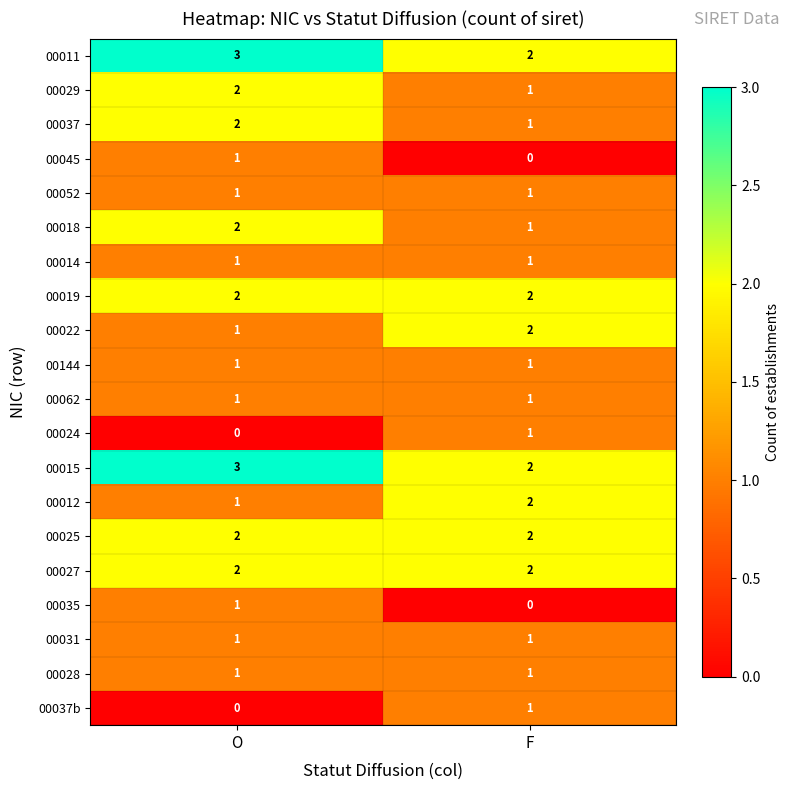

What is the total value across all series at F?

25